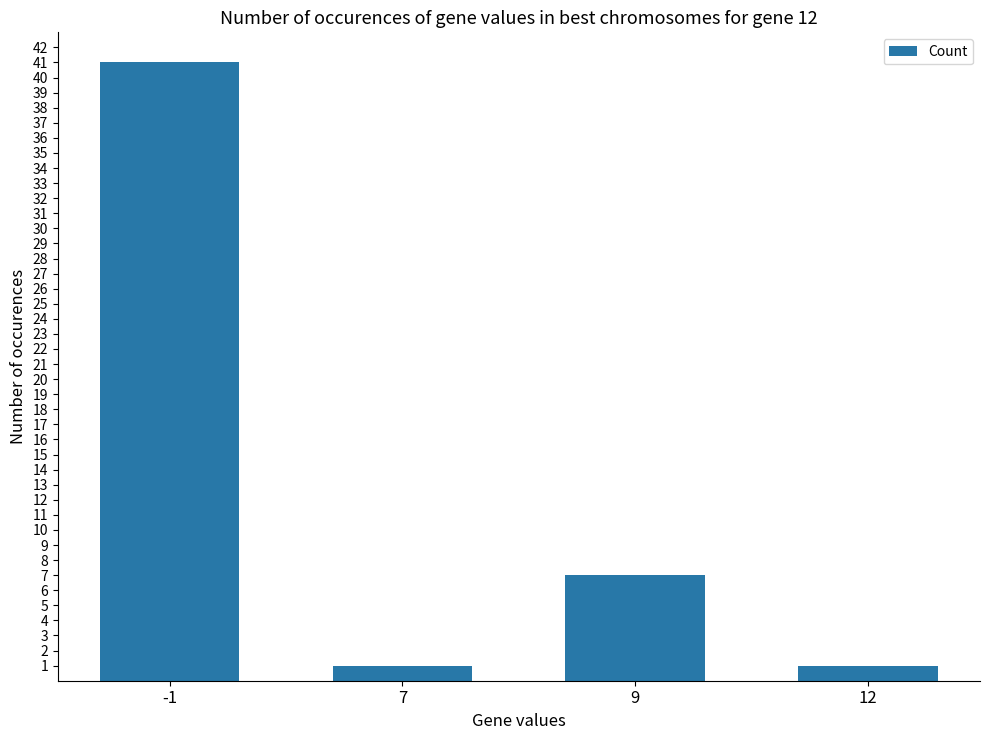

What is the minimum value shown in the chart?

1